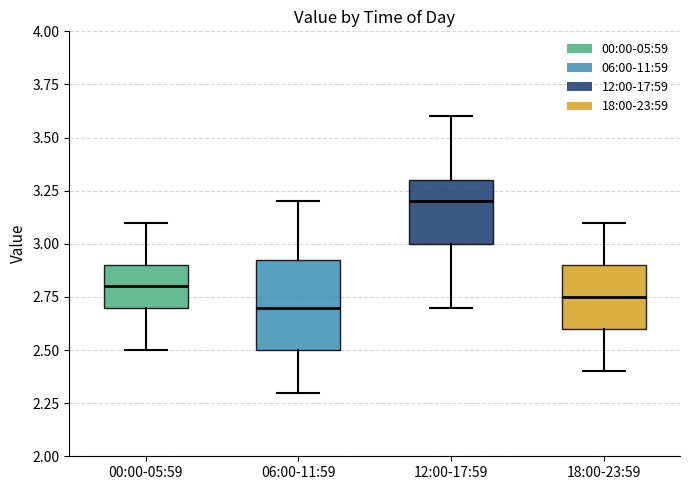

Where is the upper edge of the box for 00:00-05:59 on the y-axis? The values are not printed on the chart, so give them approximately, as read against the axis.

2.90